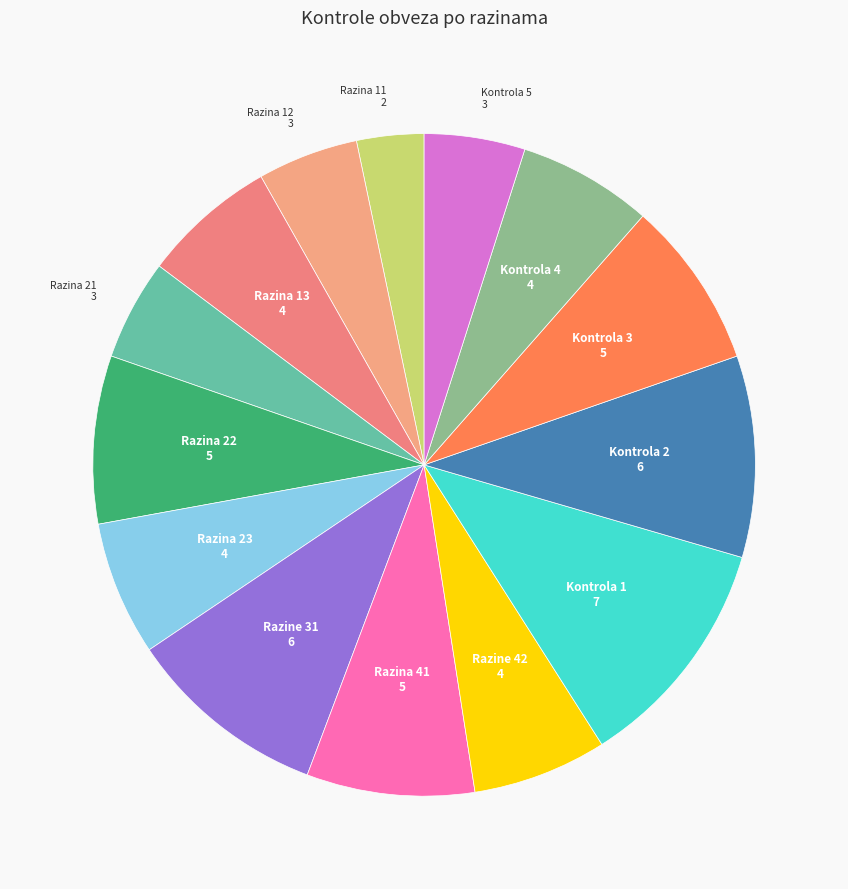

How many segments does this pie chart have?

14